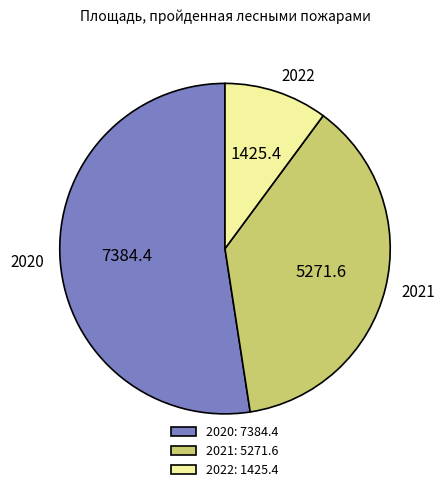

Does 2020 account for over 50% of the chart?

Yes